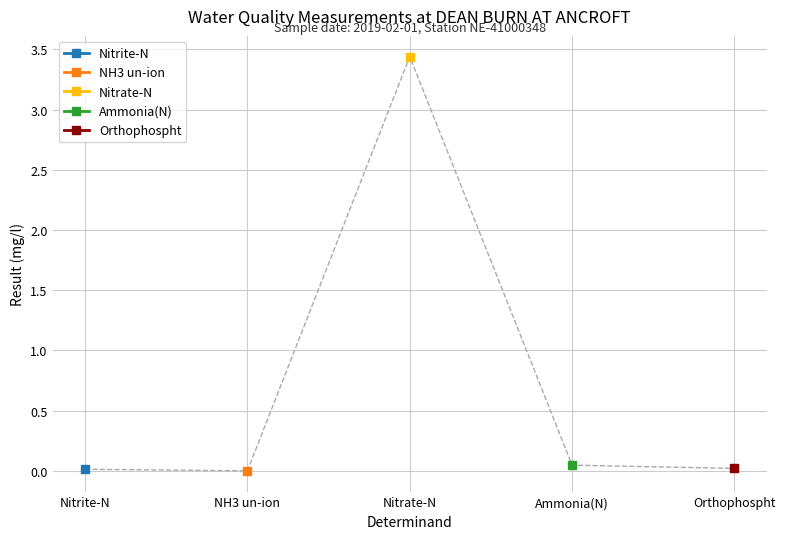

What is the label of the 1st point from the left?

Nitrite-N